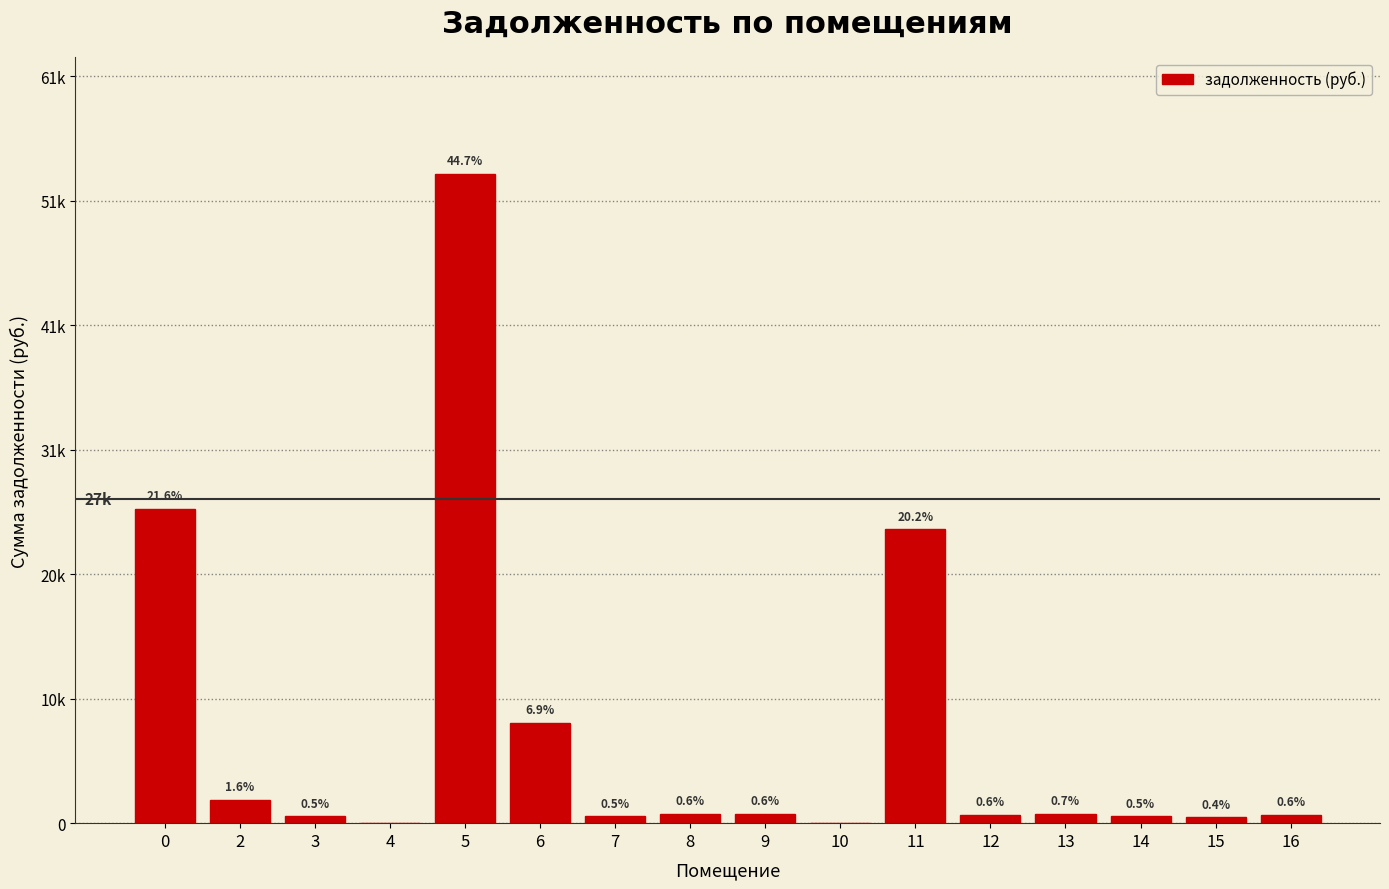

Are the bars horizontal?

No